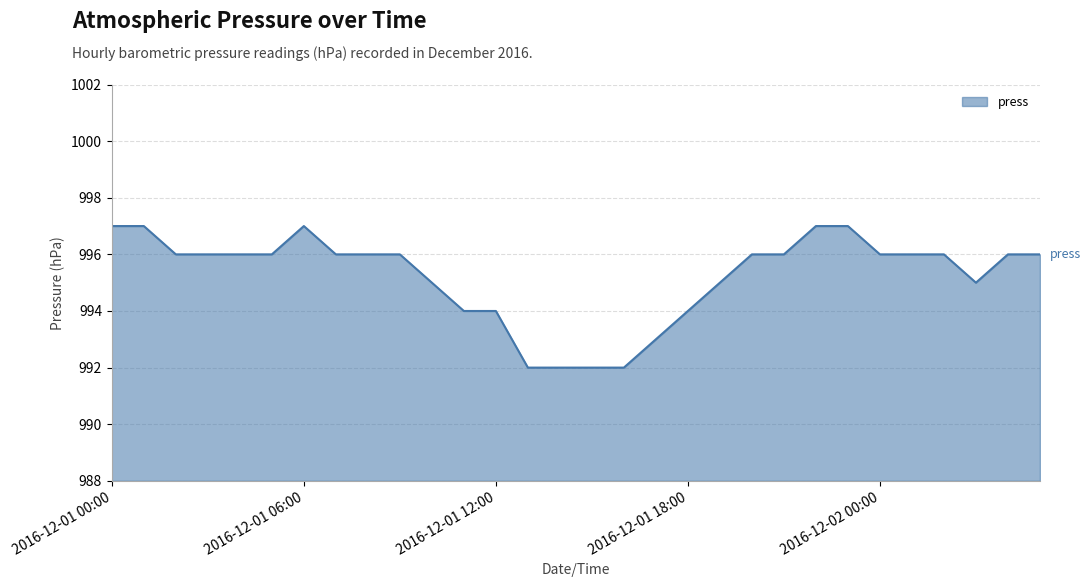

What is the difference between the maximum and minimum values?

5